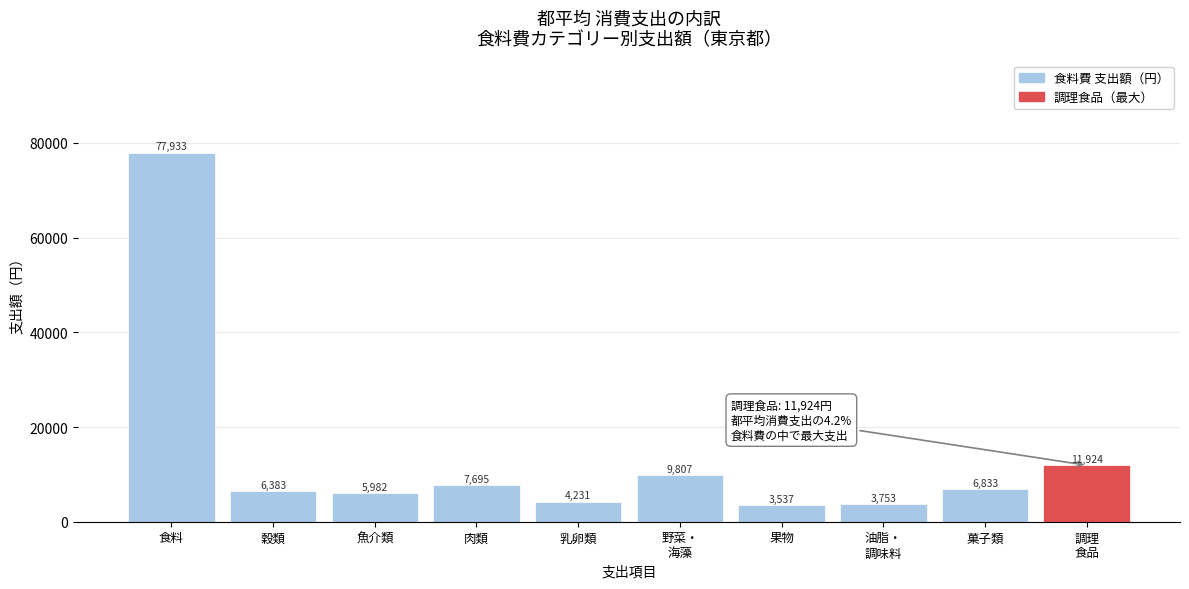

Reading right to left, what are all the values shown in this chart?

11924	6833	3753	3537	9807	4231	7695	5982	6383	77933